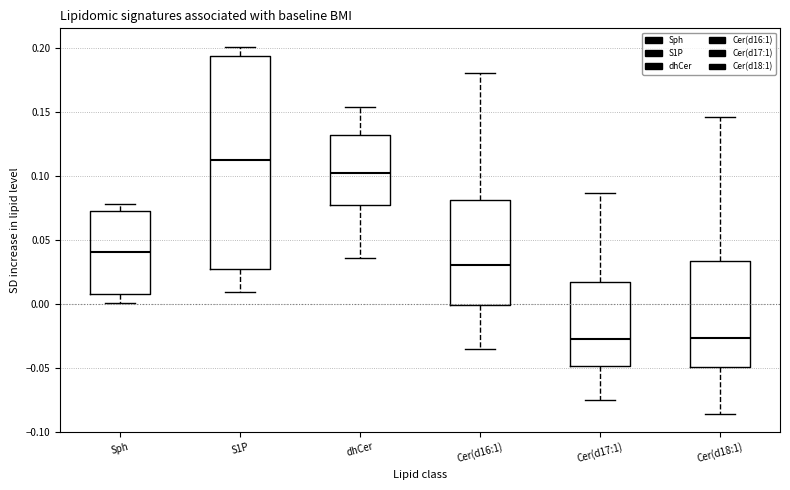

Where does the median line of the box for Cer(d18:1) sit on the y-axis? The values are not printed on the chart, so give them approximately, as read against the axis.

-0.025